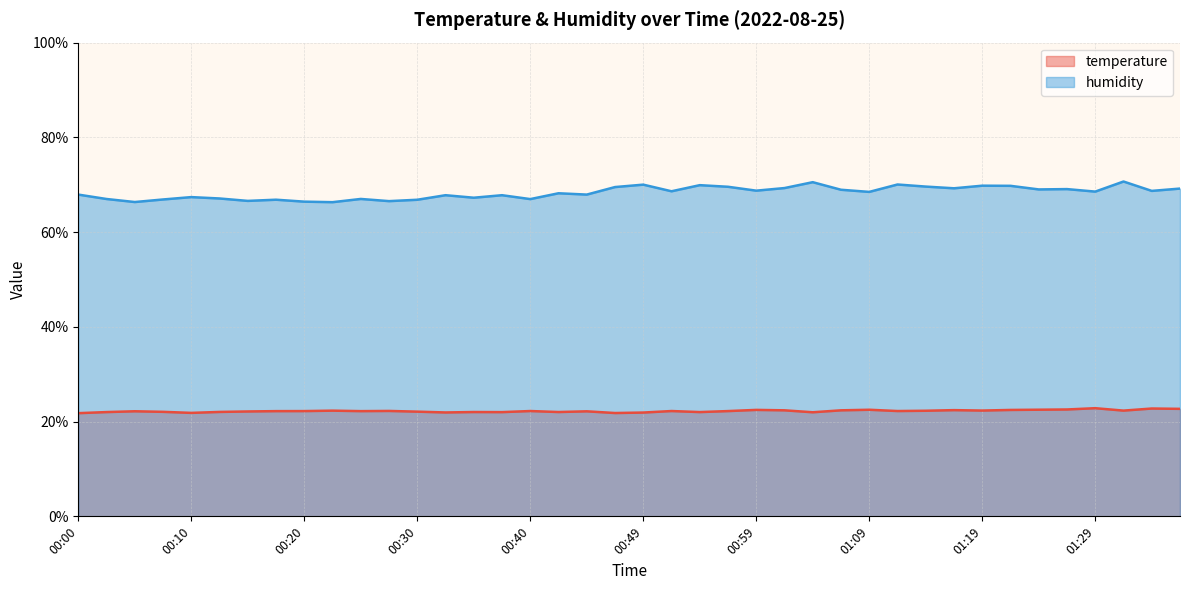

Which has a higher value, 00:10 or 00:40?

00:40